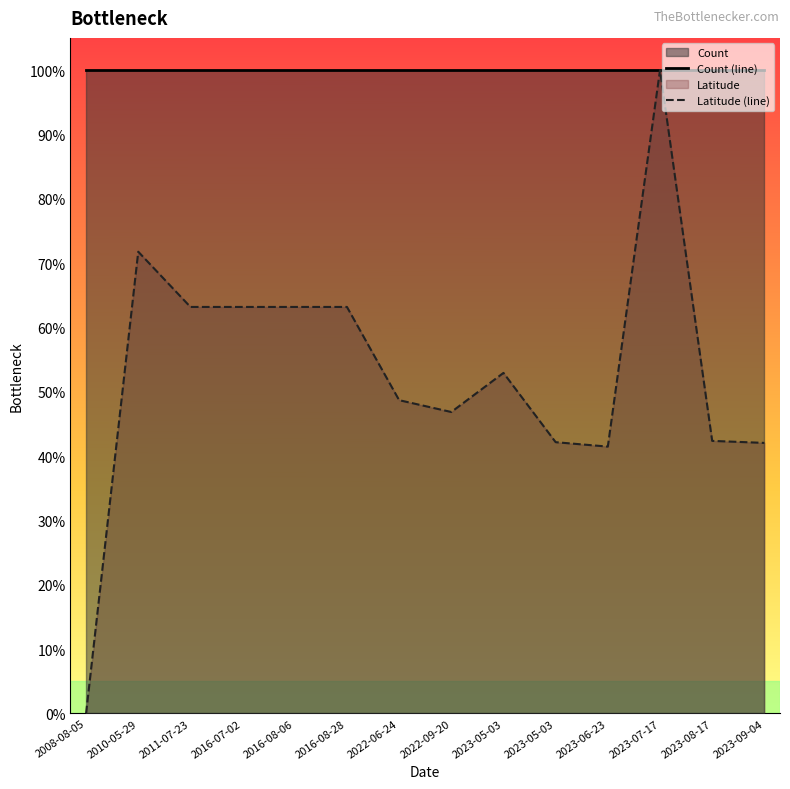

Rank the series by their average value, from highest to lowest.

Count (line), Latitude (line)